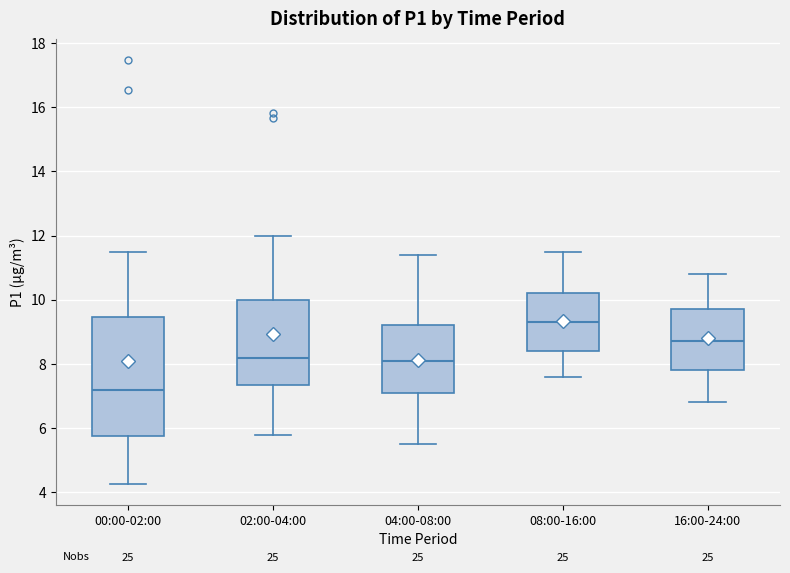

Reading left to right, read every box against the y-axis: the position of its median line, the range the box covers, and the ends of its whiskers. The values are not printed on the chart, so give them approximately, as read against the axis.

00:00-02:00: median 7.2, box 5.8 to 9.4, whiskers 4.2 to 11.6
02:00-04:00: median 8.2, box 7.4 to 10.0, whiskers 5.8 to 12.0
04:00-08:00: median 8.2, box 7.2 to 9.2, whiskers 5.6 to 11.4
08:00-16:00: median 9.4, box 8.4 to 10.2, whiskers 7.6 to 11.6
16:00-24:00: median 8.8, box 7.8 to 9.8, whiskers 6.8 to 10.8